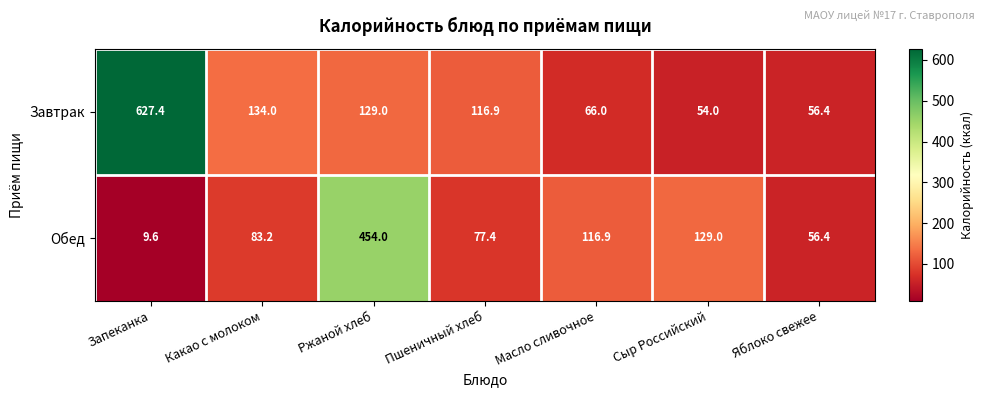

How many data points does each series have?

7